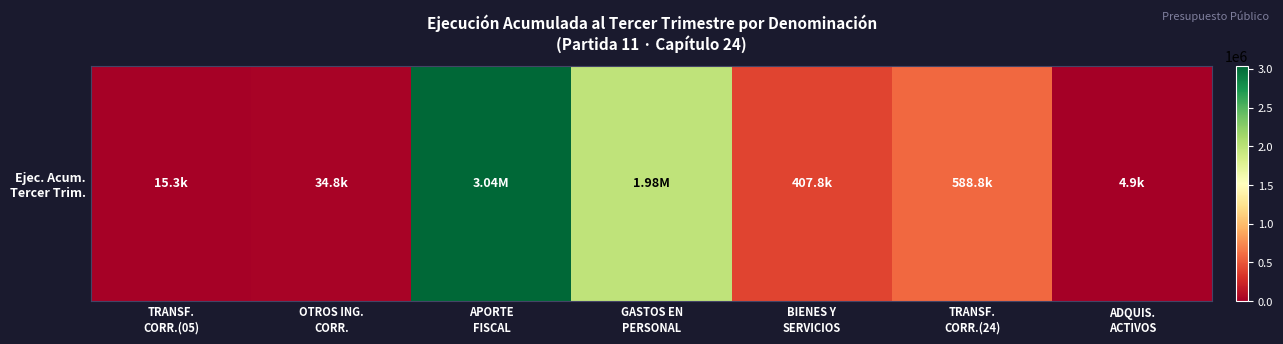

Rank the categories by value from highest to lowest.

APORTE
FISCAL, GASTOS EN
PERSONAL, TRANSF.
CORR.(24), BIENES Y
SERVICIOS, OTROS ING.
CORR., TRANSF.
CORR.(05), ADQUIS.
ACTIVOS